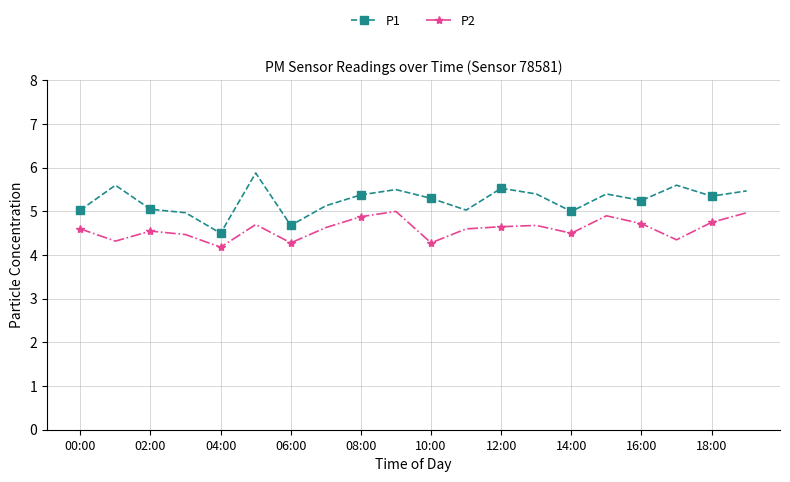

What is the average value of the P1 series?

5.3